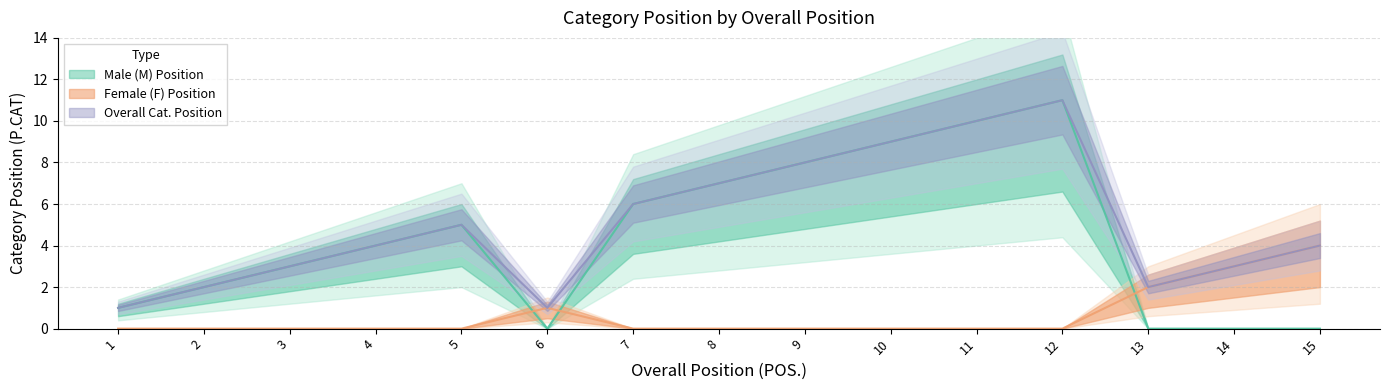

How many values are between 0 and 1?

12